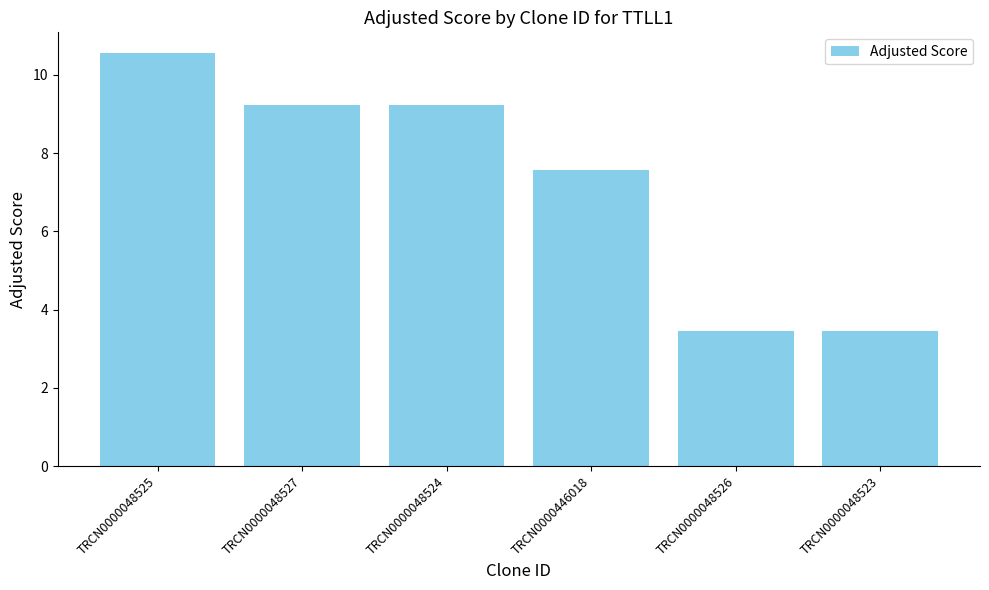

What is the difference between the values at TRCN0000048527 and TRCN0000446018?

1.7